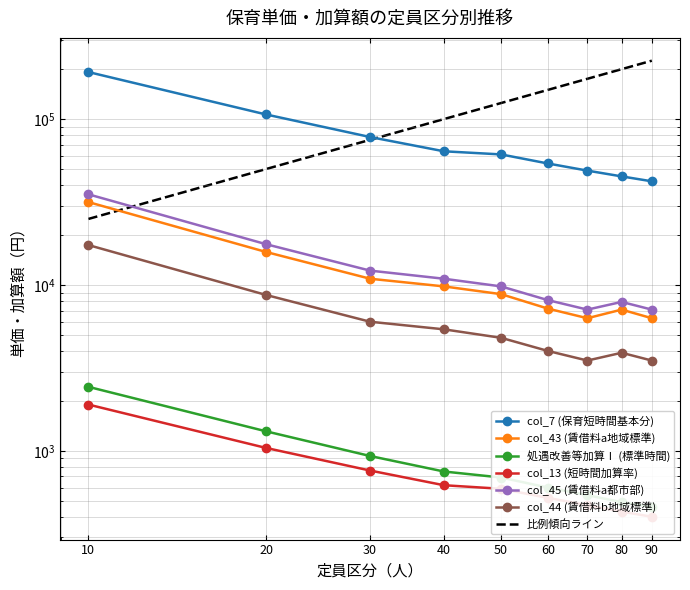

What is the total value across all series at 50?

85920